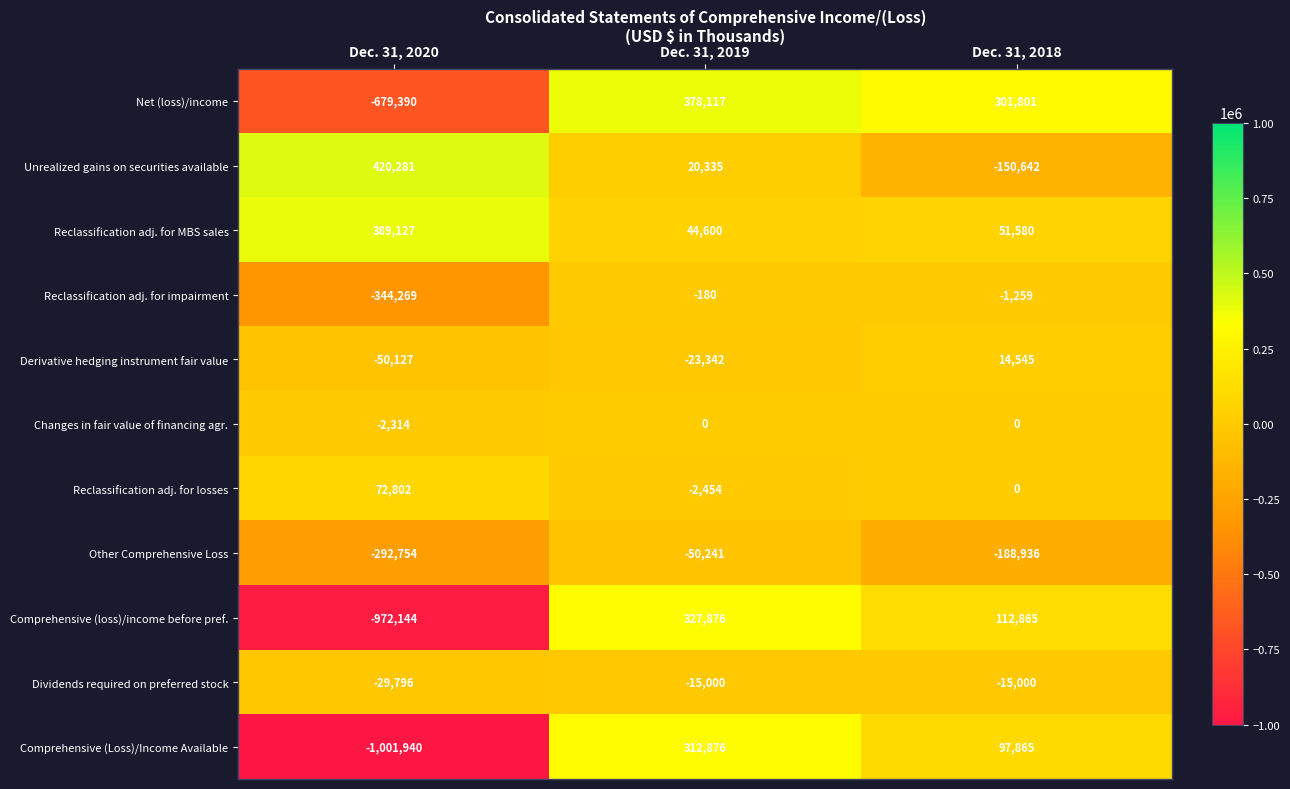

The Changes in fair value of financing agr. series shows 0 at Dec. 31, 2018. True or false?

True